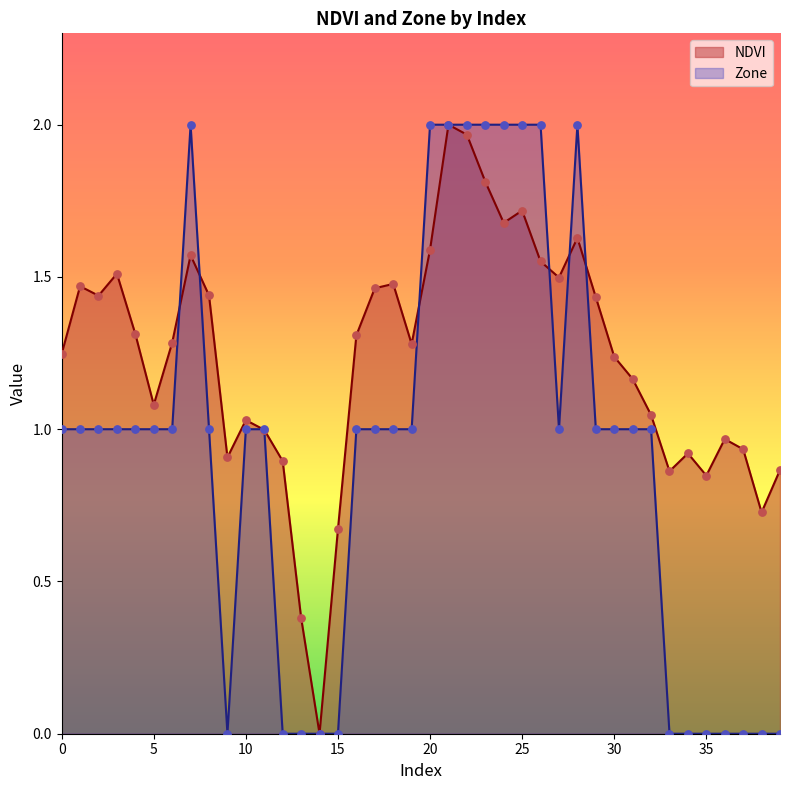

At which category is the sum across all series the highest?

21